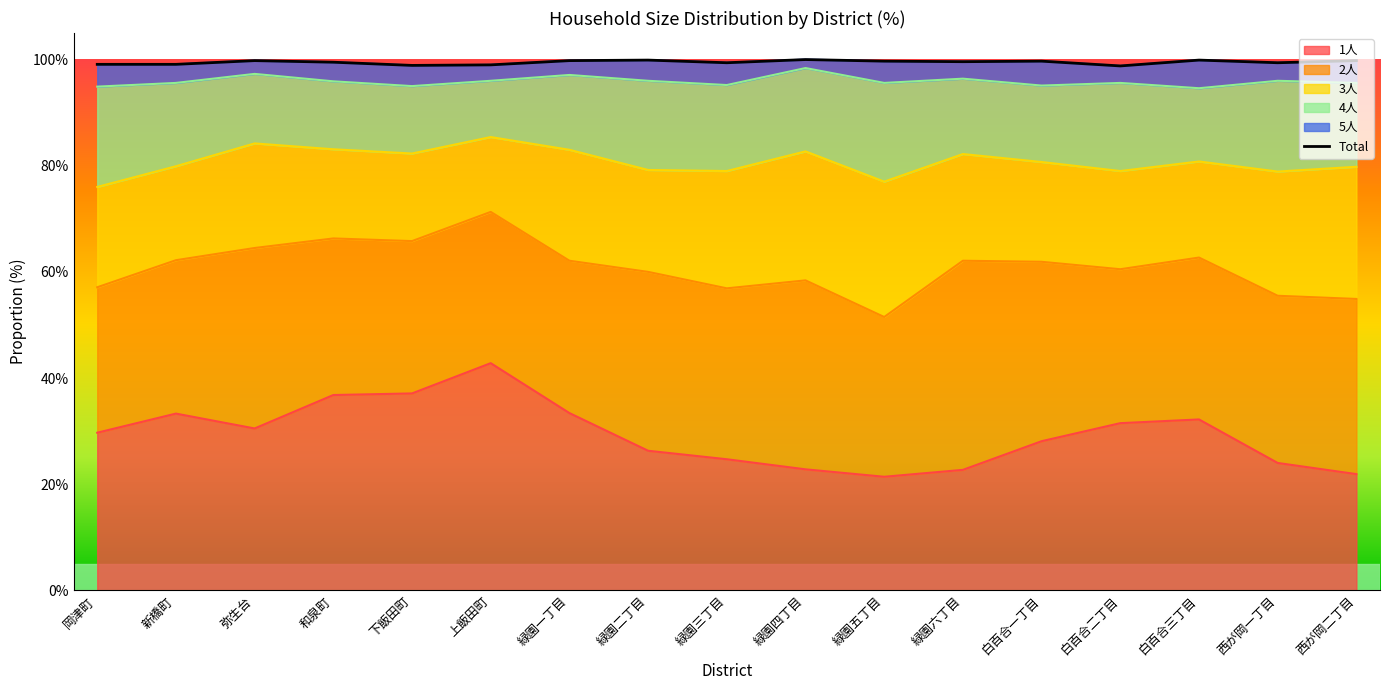

What is the approximate value at 西が岡一丁目?

99.4